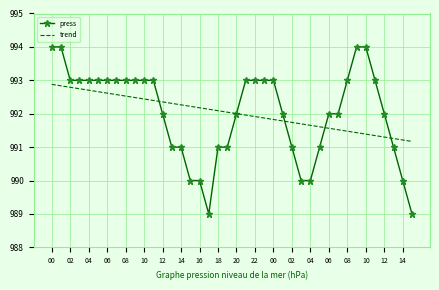

Rank the series by their maximum value, from highest to lowest.

press, trend